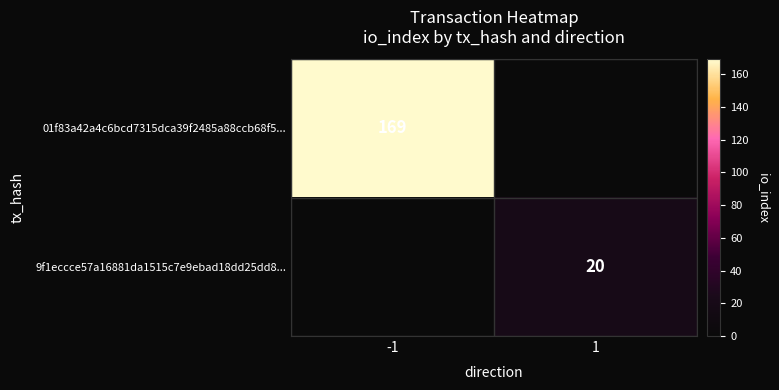

The value of 9f1eccce57a16881da1515c7e9ebad18dd25dd8... at 1 is 14. True or false?

False